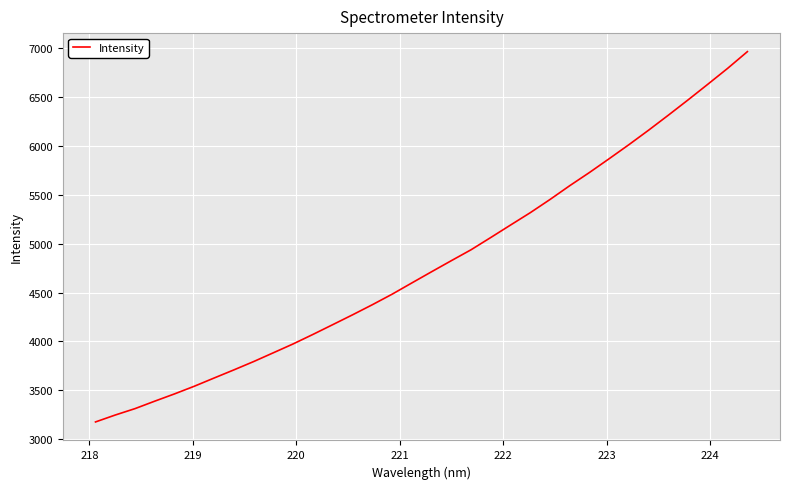

What is the difference between the maximum and minimum values?

3789.7